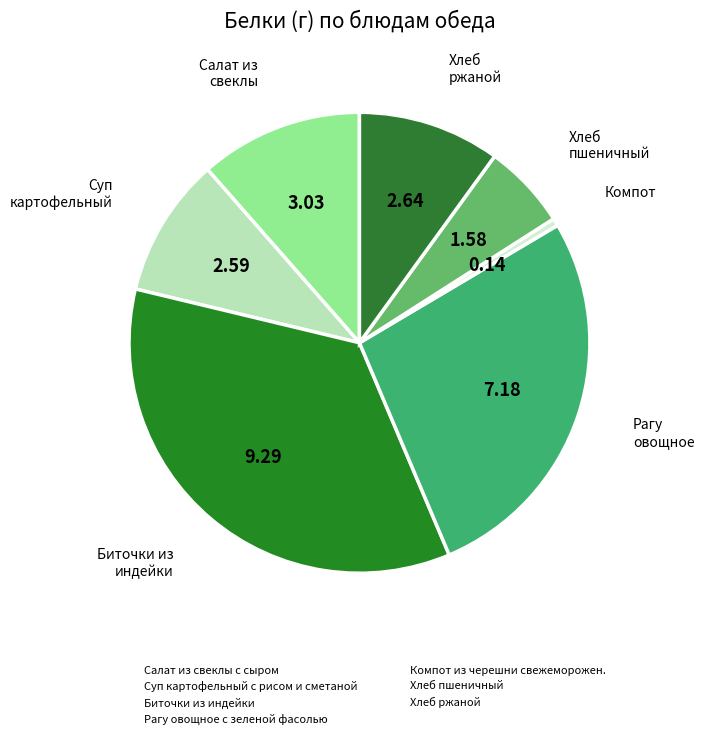

Combined, what portion of the pie is Хлеб ржаной and Хлеб пшеничный?

16.0%